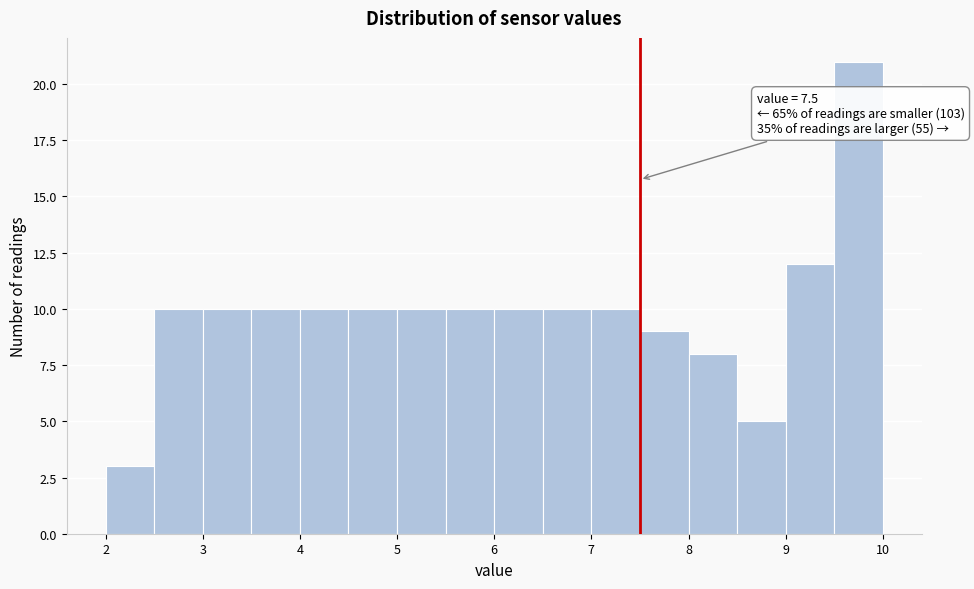

Over which range of the x-axis is the bar tallest?

9.5 to 10.0